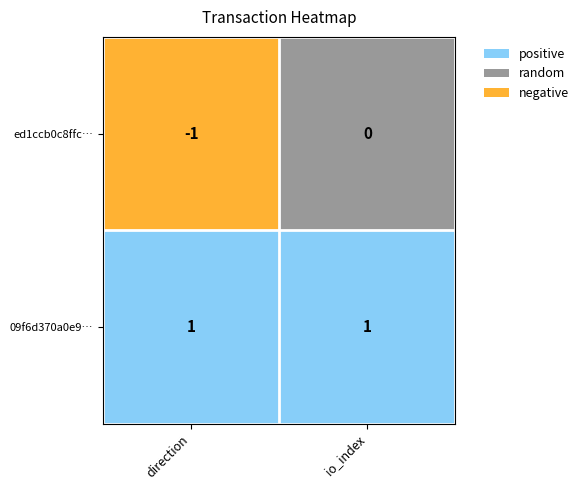

Rank the series by their maximum value, from highest to lowest.

09f6d370a0e94c89d8316c2dacc6516db6f24c1, ed1ccb0c8ffc60374e9572b5d0b0e09b8eda3db